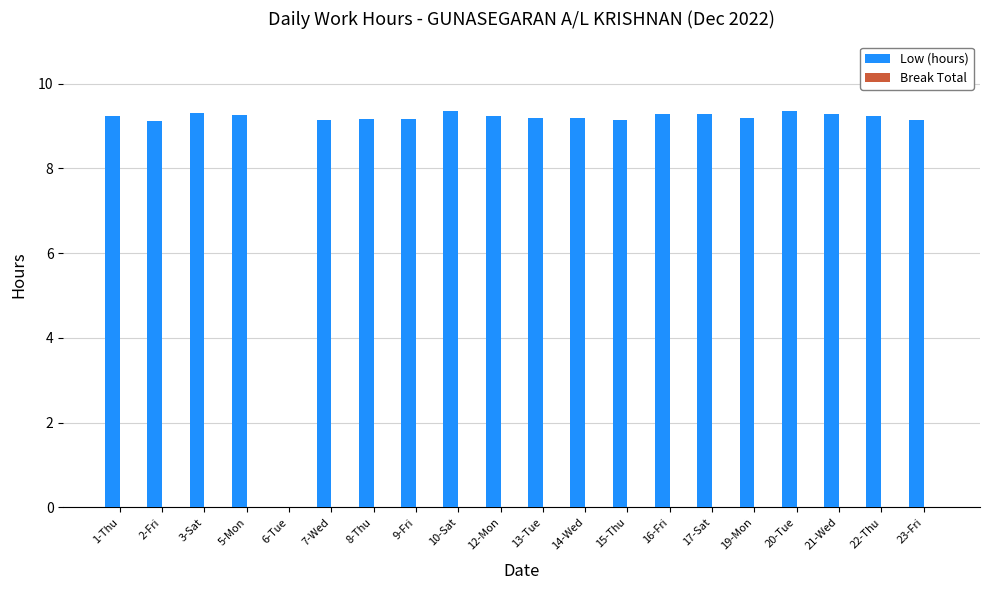

What is the ratio of the value at 20-Tue to the value at 3-Sat?

1.0